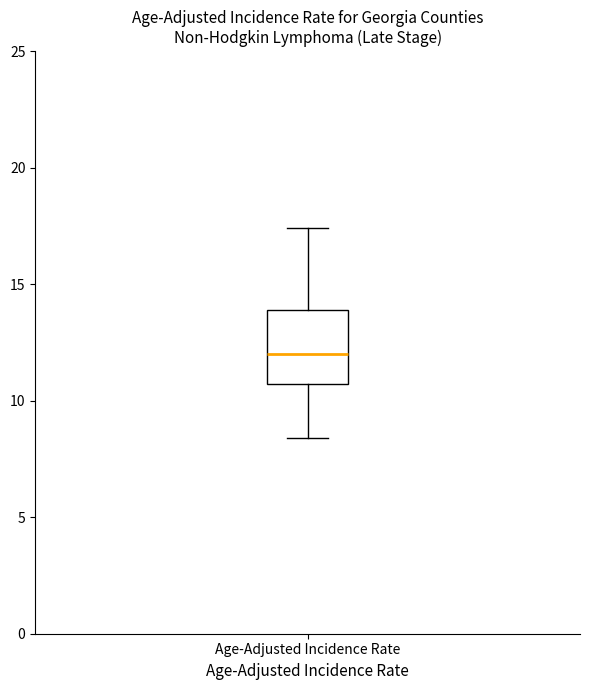

Transcribe this box plot: give where the median line is, the range the box spans, and where the two whiskers end, as read against the y-axis. The values are not printed on the chart, so give them approximately, as read against the axis.

median 12.0, box 10.5 to 14.0, whiskers 8.5 to 17.5